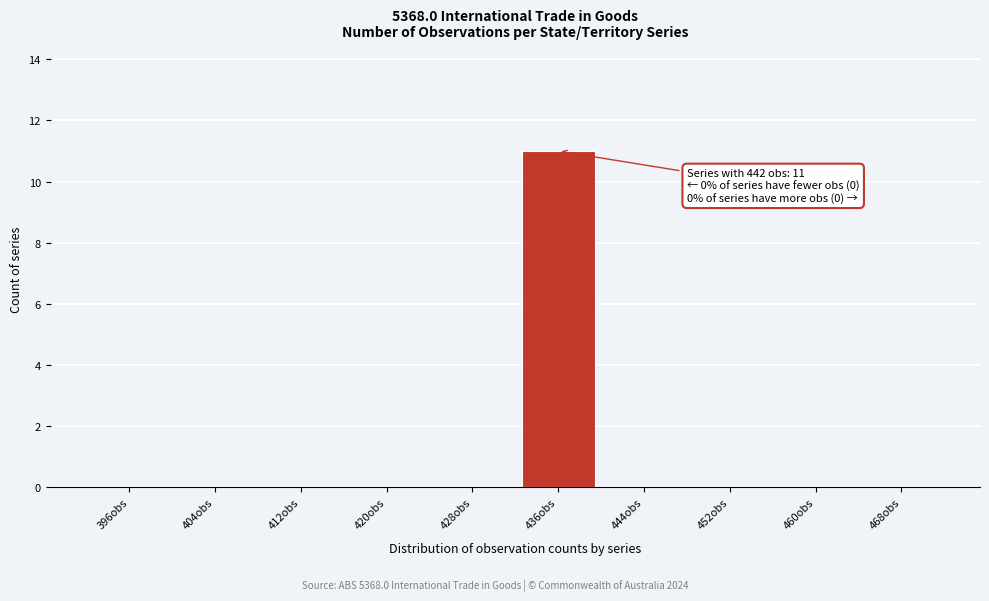

Reading left to right, transcribe all the data shown in this chart.

396obs=0	404obs=0	412obs=0	420obs=0	428obs=0	436obs=11	444obs=0	452obs=0	460obs=0	468obs=0